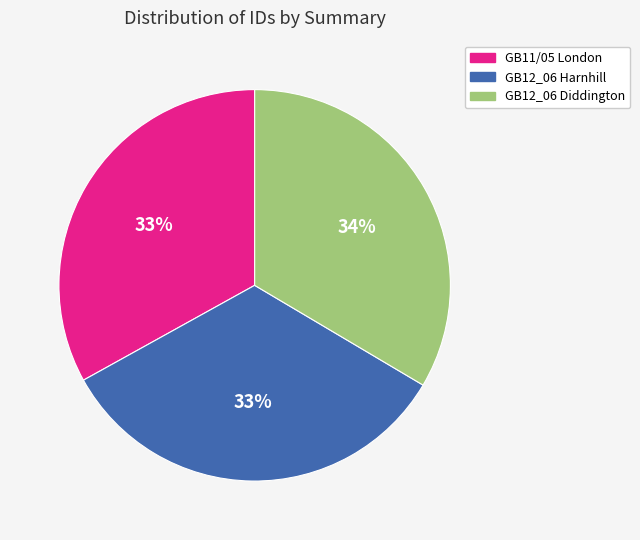

To the nearest percent, what portion does GB12_06 Diddington represent?

34%